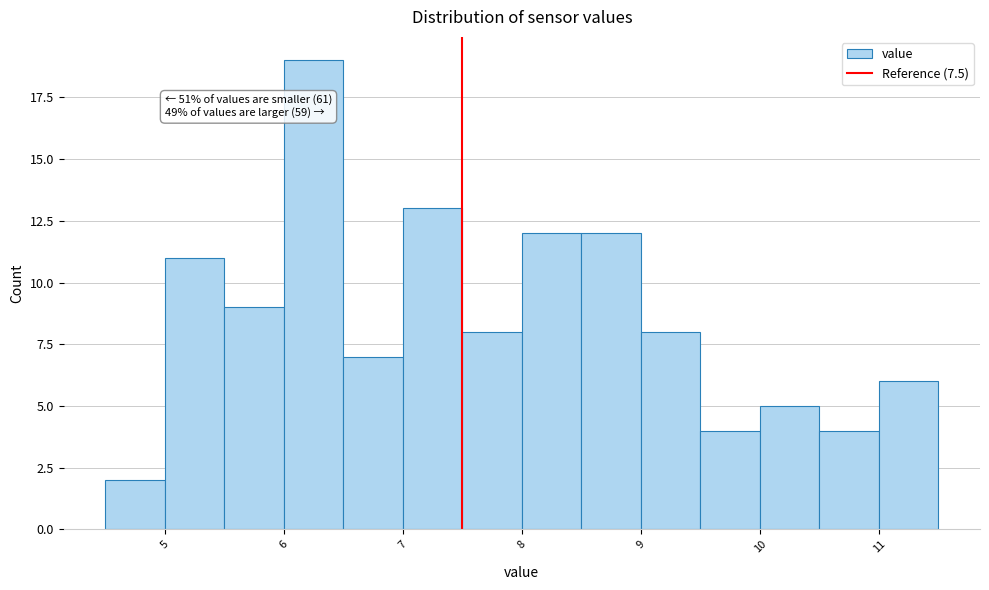

Which range on the x-axis has the tallest bar?

6.0 to 6.5